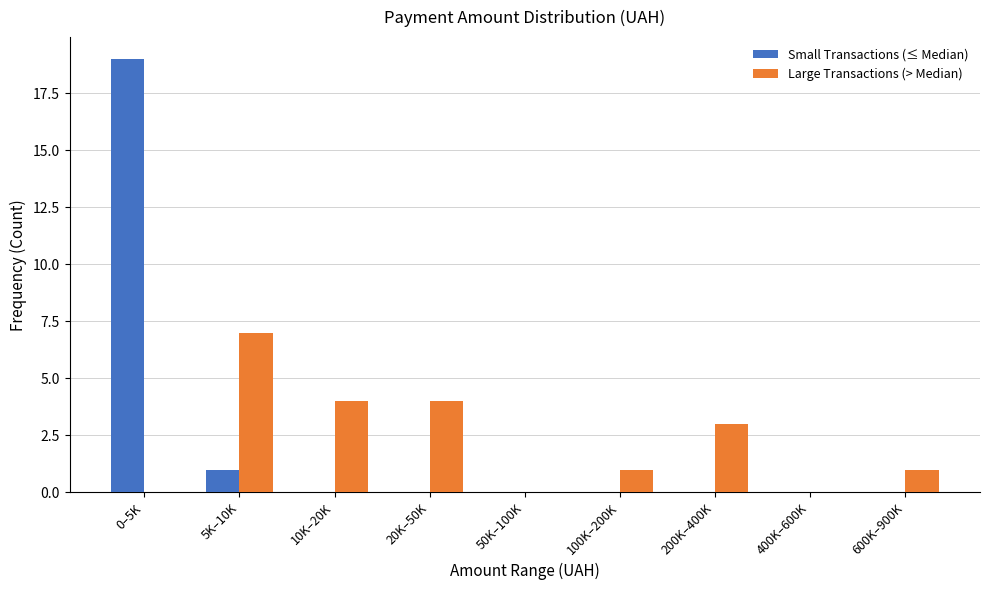

Reading left to right, list all the values displayed in this chart.

Small Transactions (≤ Median): 0–5K=19	5K–10K=1	10K–20K=0	20K–50K=0	50K–100K=0	100K–200K=0	200K–400K=0	400K–600K=0	600K–900K=0
Large Transactions (> Median): 0–5K=0	5K–10K=7	10K–20K=4	20K–50K=4	50K–100K=0	100K–200K=1	200K–400K=3	400K–600K=0	600K–900K=1